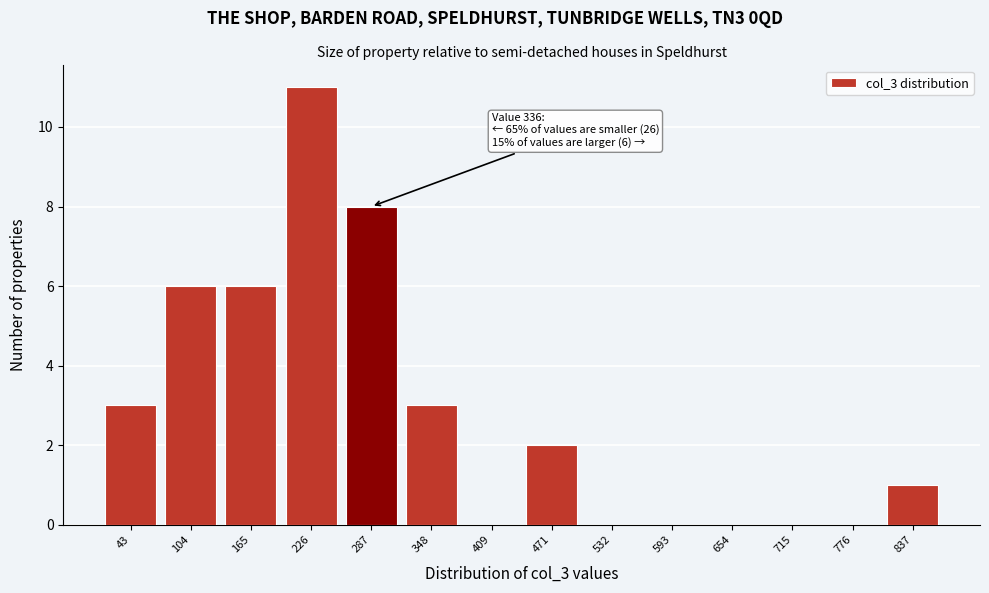

Reading left to right, list all the values displayed in this chart.

43=3	104=6	165=6	226=11	287=8	348=3	409=0	471=2	532=0	593=0	654=0	715=0	776=0	837=1